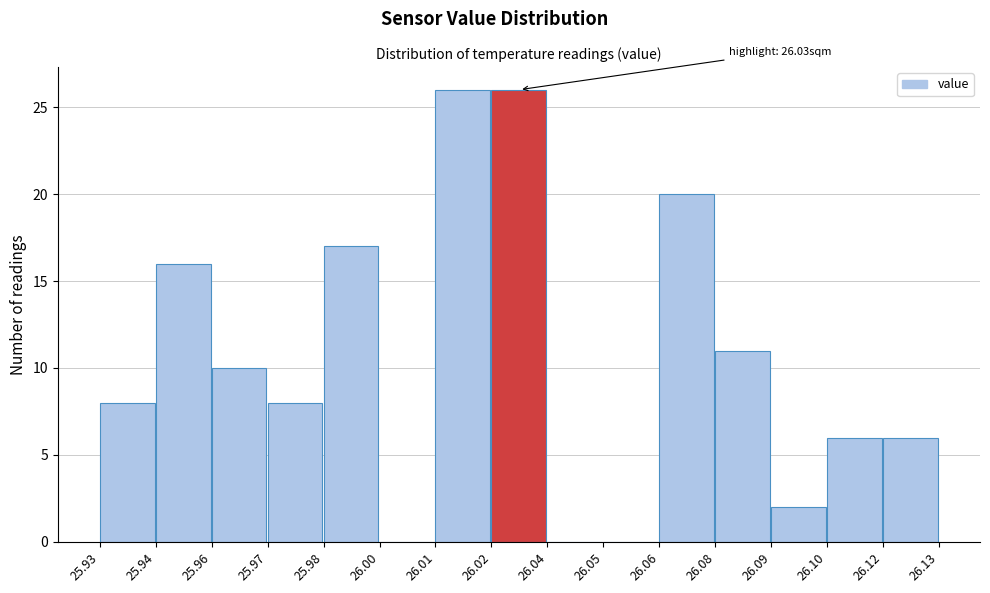

Reading left to right, what are all the values shown in this chart?

25.93=8	25.94=16	25.96=10	25.97=8	25.98=17	26.00=0	26.01=26	26.02=26	26.04=0	26.05=0	26.06=20	26.08=11	26.09=2	26.10=6	26.12=6